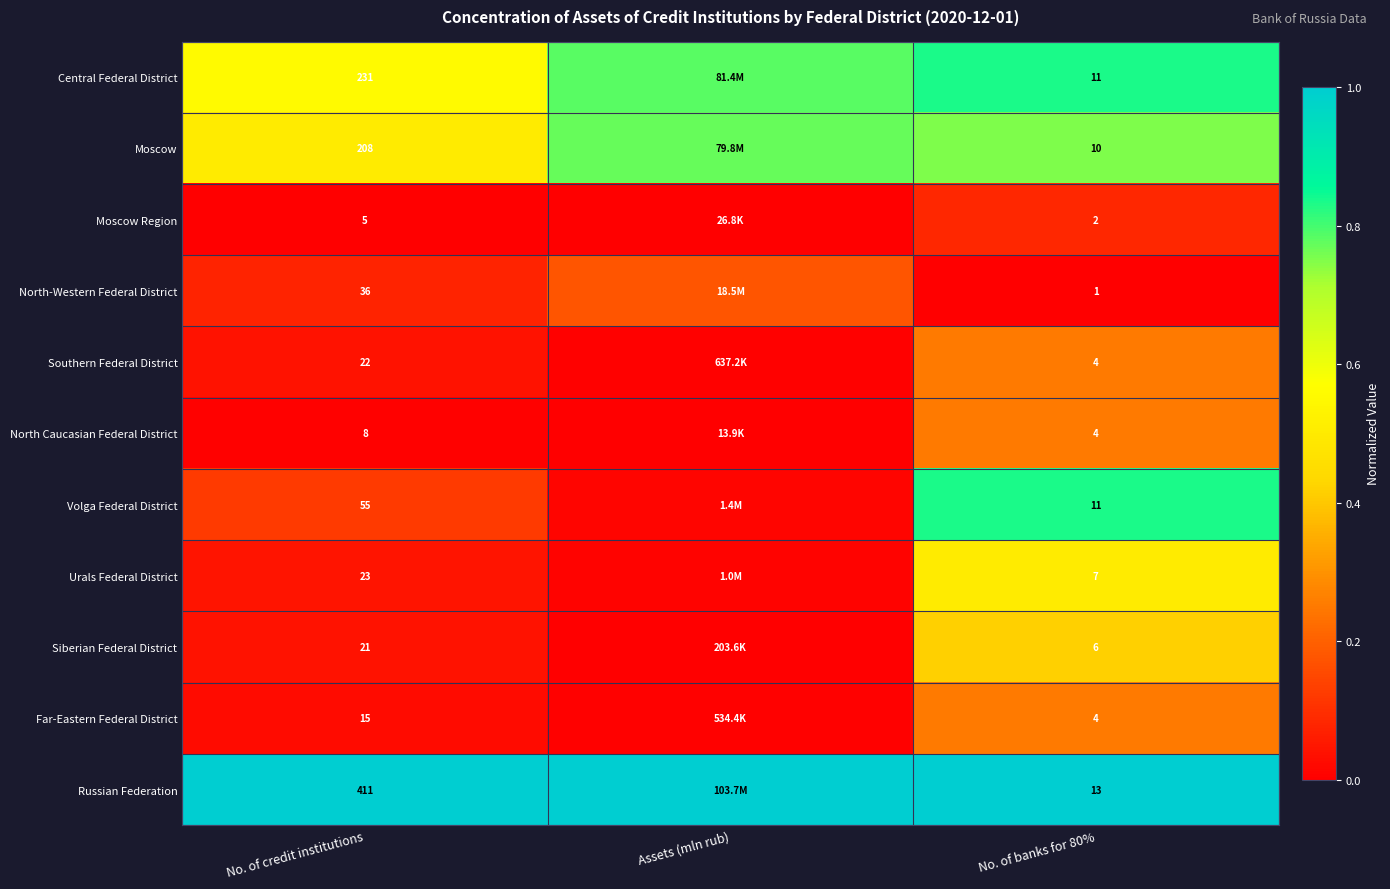

Rank the series at No. of credit institutions from lowest to highest value.

Moscow Region, North Caucasian Federal District, Far-Eastern Federal District, Siberian Federal District, Southern Federal District, Urals Federal District, North-Western Federal District, Volga Federal District, Moscow, Central Federal District, Russian Federation